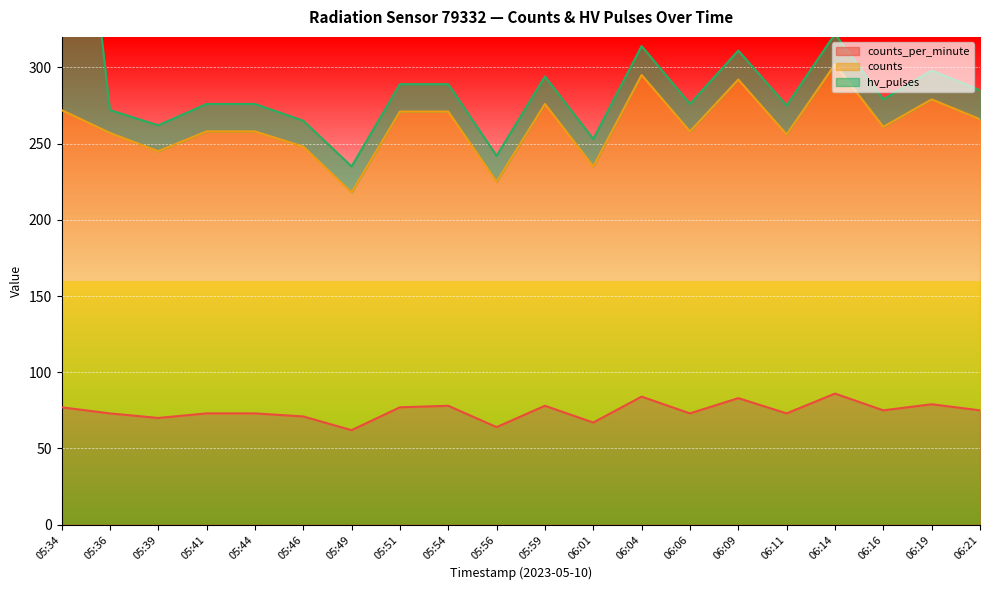

At which category does counts_per_minute reach its first local valley?

05:39